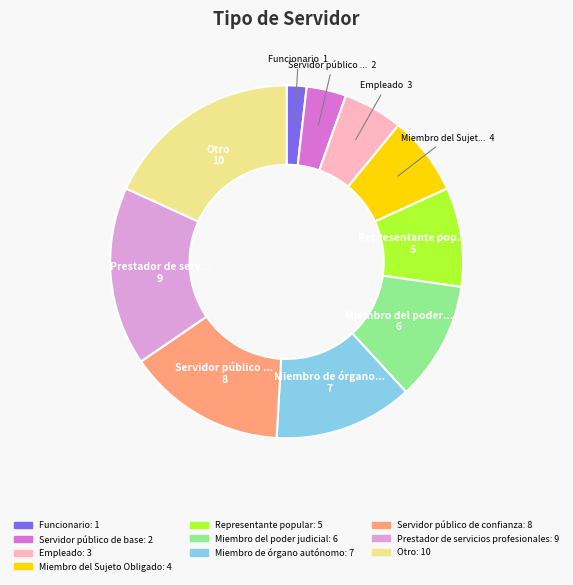

Count the number of slices in the pie.

10